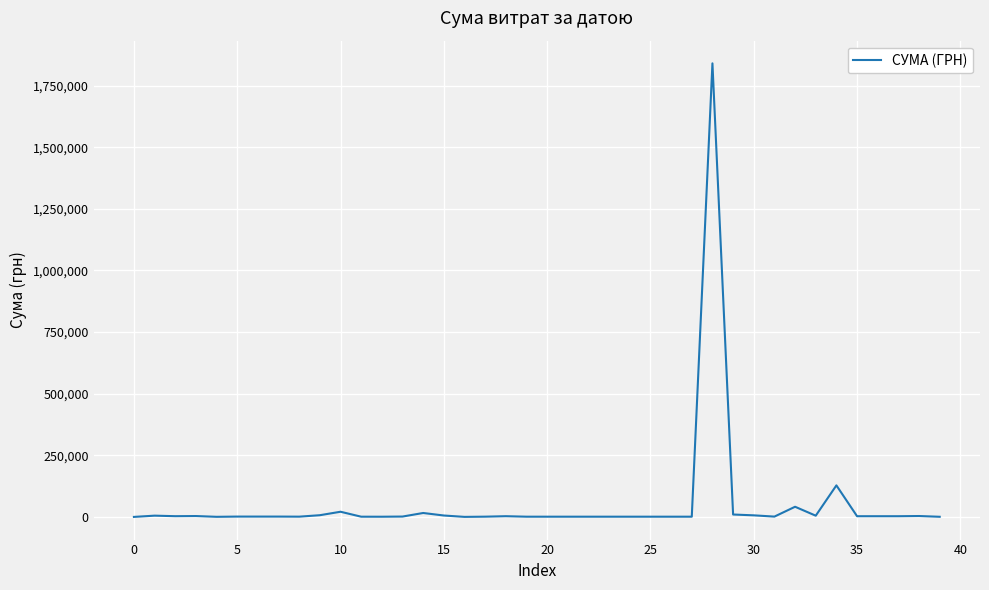

Is this an area chart (filled region under the line)?

No